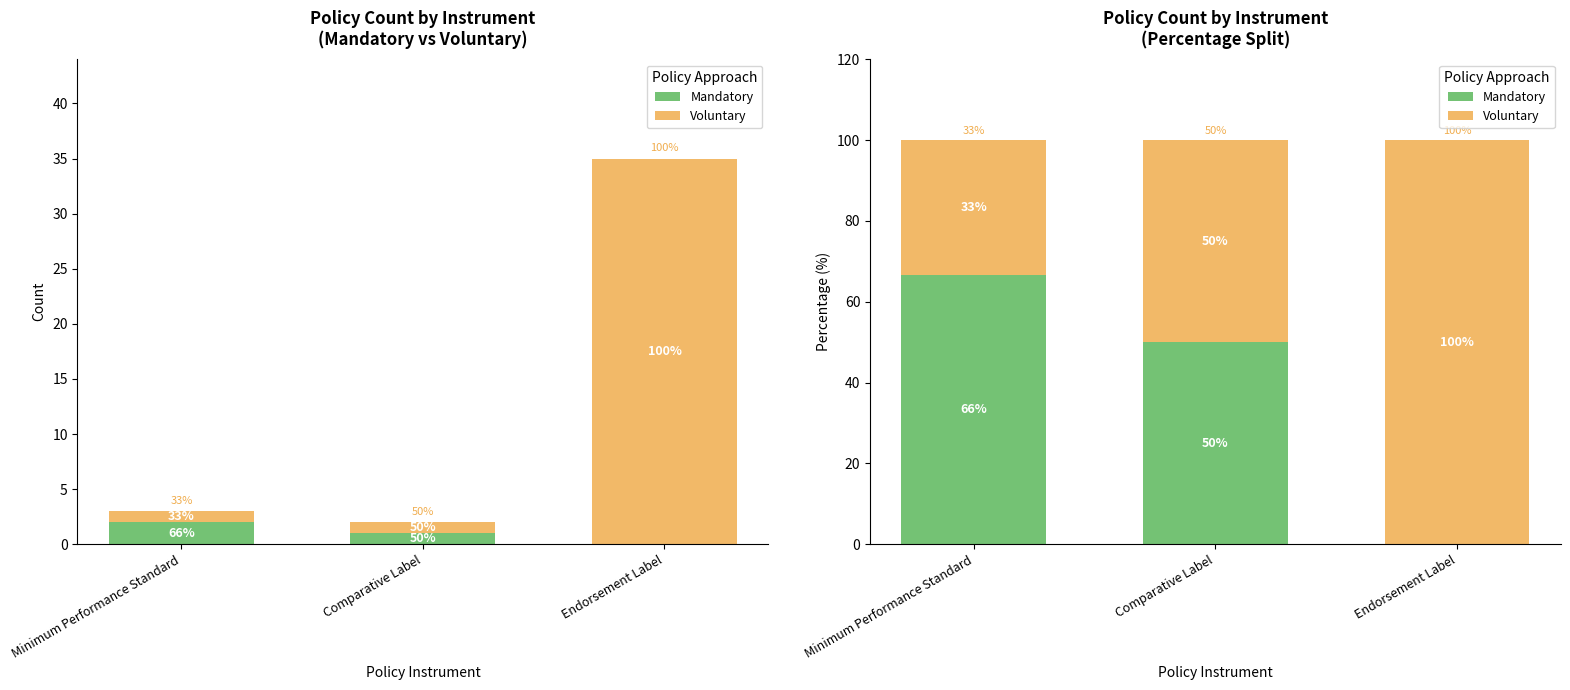

What is the total value across all series at Minimum Performance Standard?

100.0